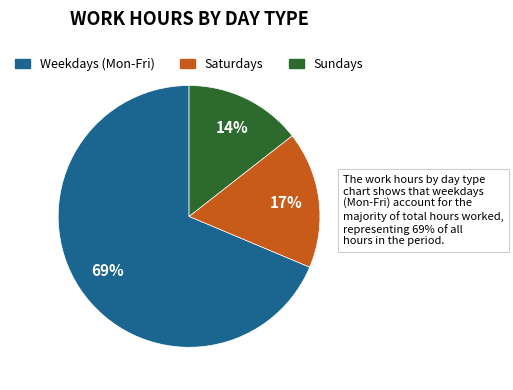

Does any single category account for the majority?

Yes